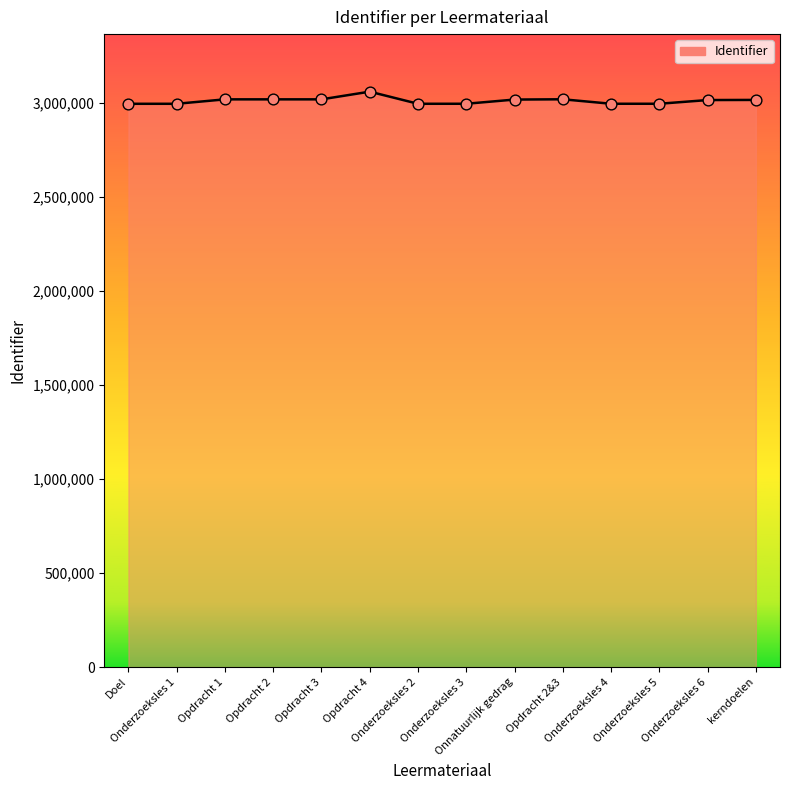

What is the change in value from Opdracht 3 to Opdracht 2&3?

+365